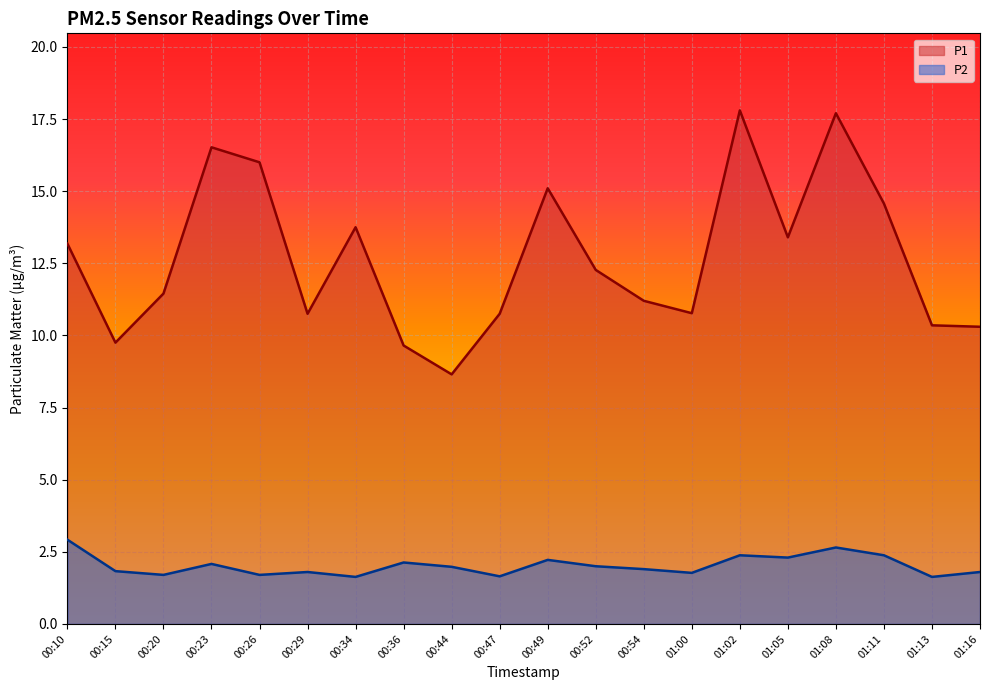

What is the highest value of the P2 series?

2.9